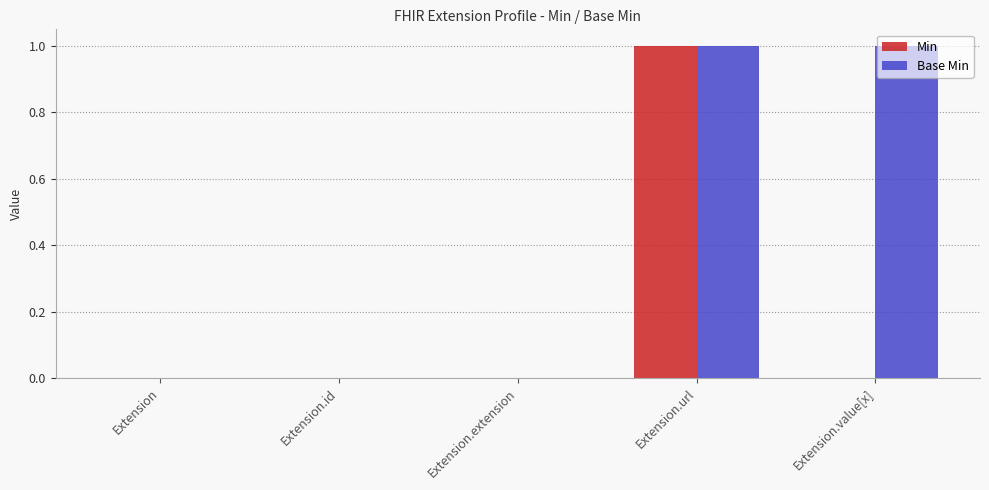

Is it true that Base Min equals 0 at Extension.url?

False